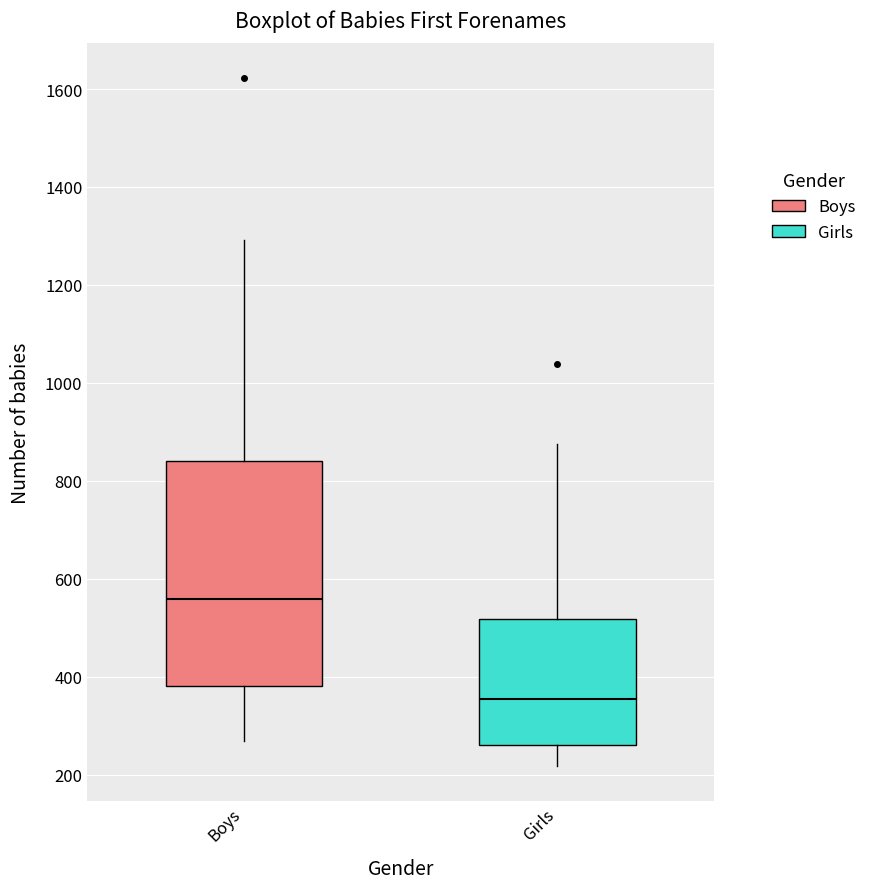

Which box has the lowest median line?

Girls